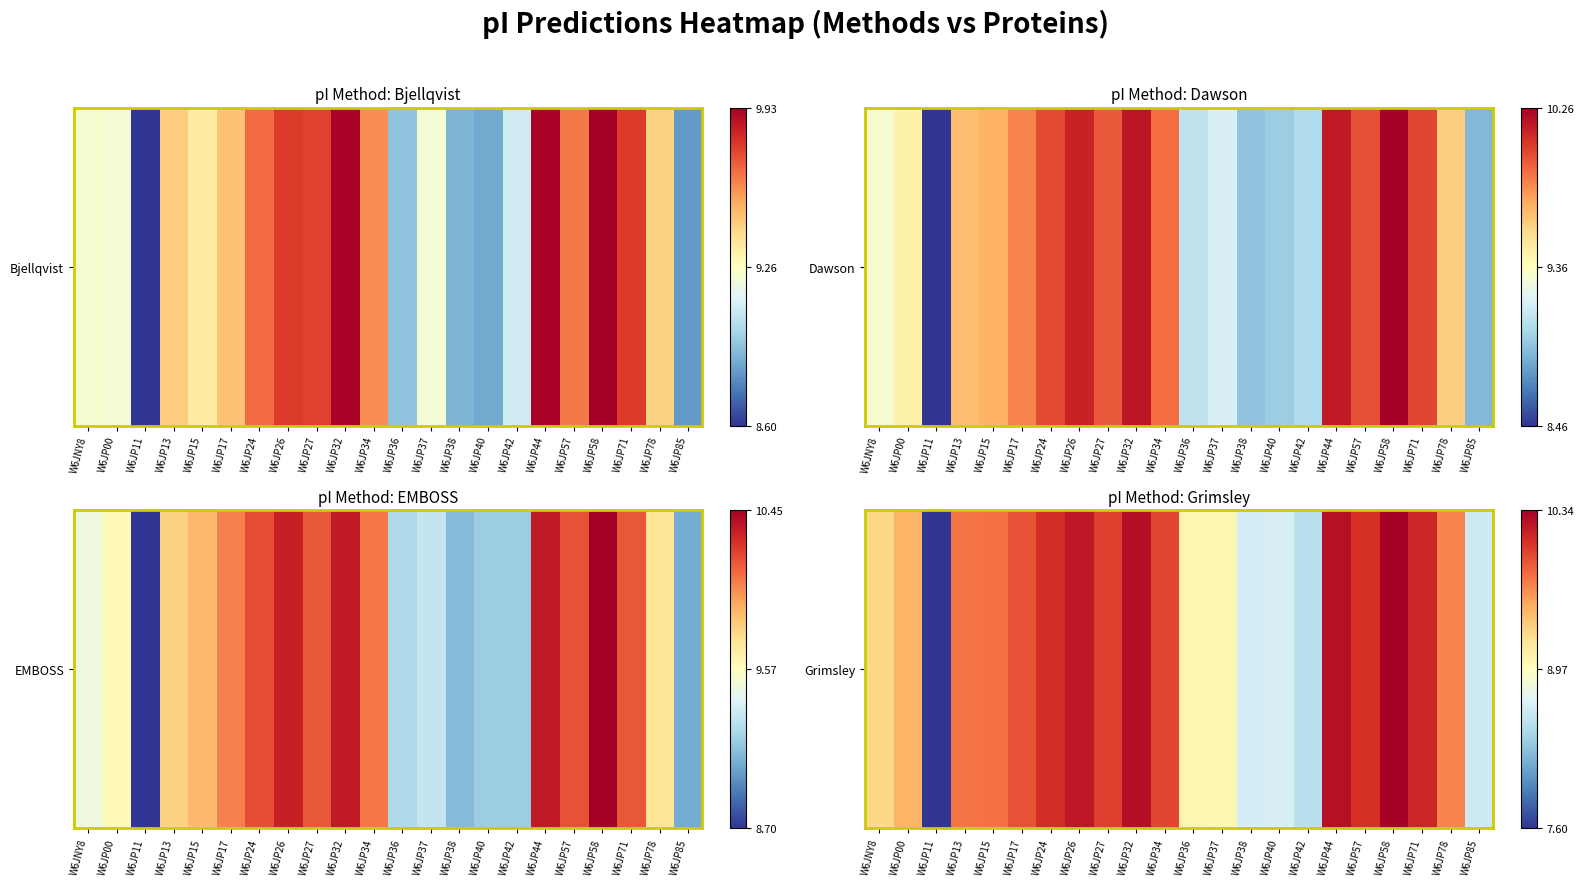

List the labels in order of value, largest first.

W6JP58, W6JP32, W6JP44, W6JP26, W6JP71, W6JP24, W6JP57, W6JP27, W6JP34, W6JP17, W6JP15, W6JP13, W6JP78, W6JP00, W6JNY8, W6JP36, W6JP37, W6JP40, W6JP38, W6JP85, W6JP42, W6JP11